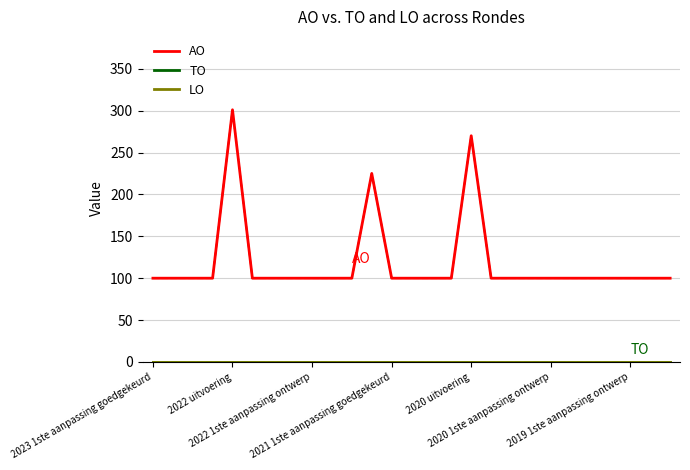

True or false: AO and TO intersect in this chart.

False